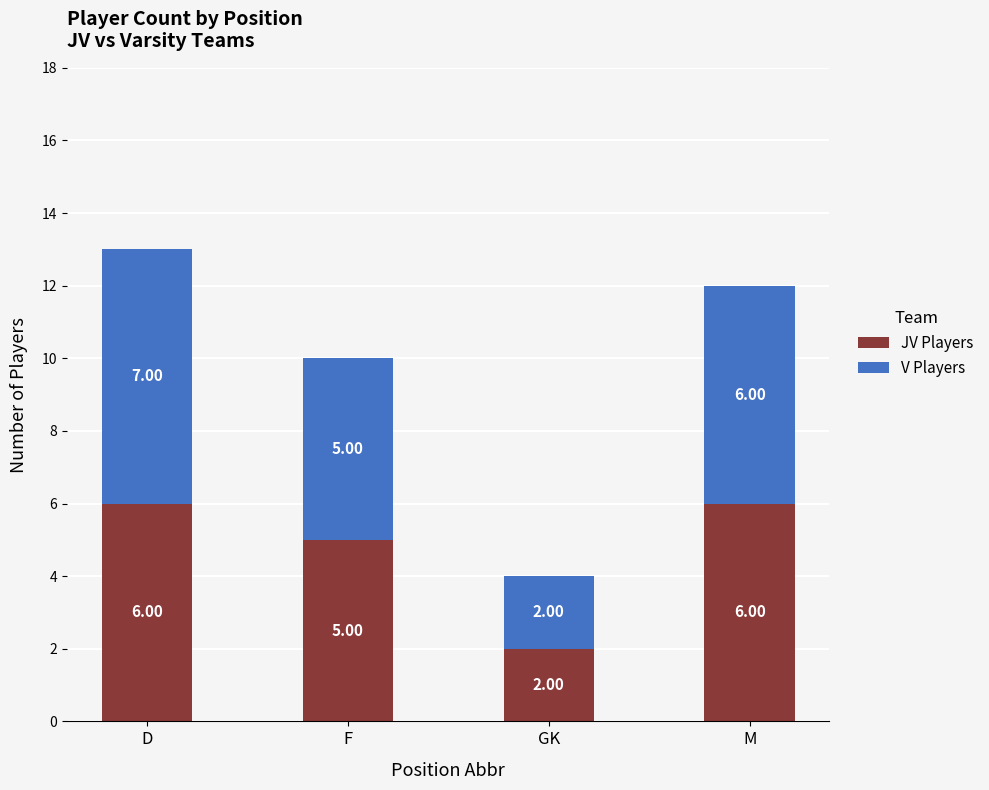

At which category is the sum across all series the highest?

D